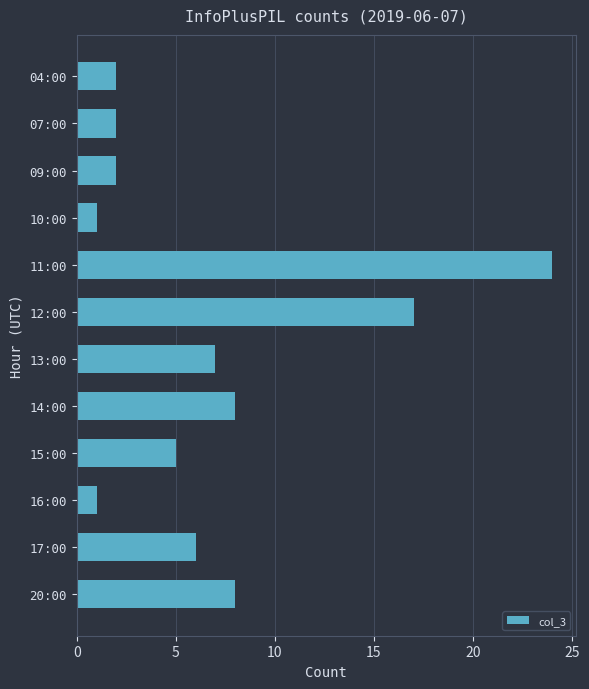

What is the difference between the second highest and second lowest values?

16